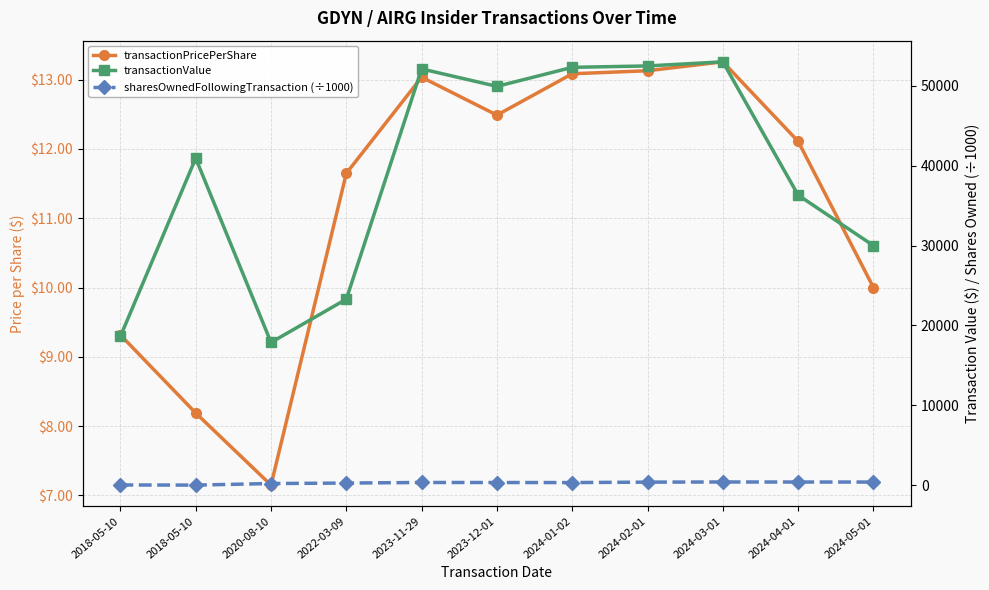

At how many categories does at least one series exceed 15408?

11